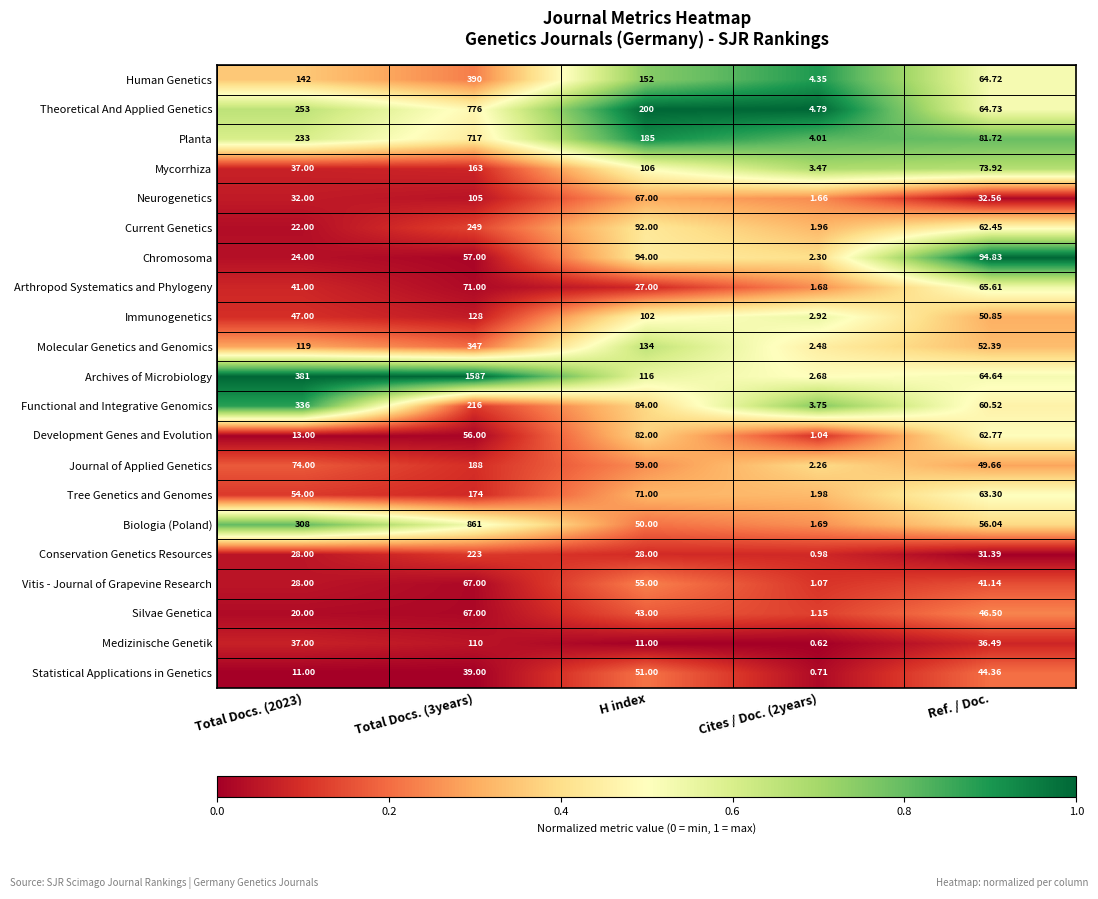

Rank the series at Ref. / Doc. from highest to lowest value.

Chromosoma, Planta, Mycorrhiza, Arthropod Systematics and Phylogeny, Theoretical And Applied Genetics, Human Genetics, Archives of Microbiology, Tree Genetics and Genomes, Development Genes and Evolution, Current Genetics, Functional and Integrative Genomics, Biologia (Poland), Molecular Genetics and Genomics, Immunogenetics, Journal of Applied Genetics, Silvae Genetica, Statistical Applications in Genetics, Vitis - Journal of Grapevine Research, Medizinische Genetik, Neurogenetics, Conservation Genetics Resources